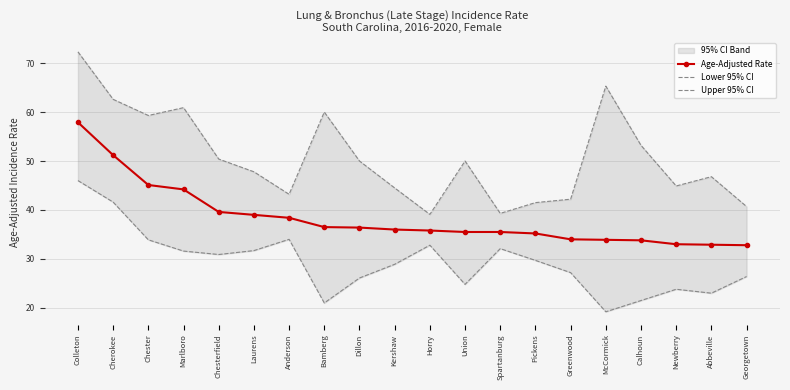

At which category is the sum across all series the highest?

Colleton